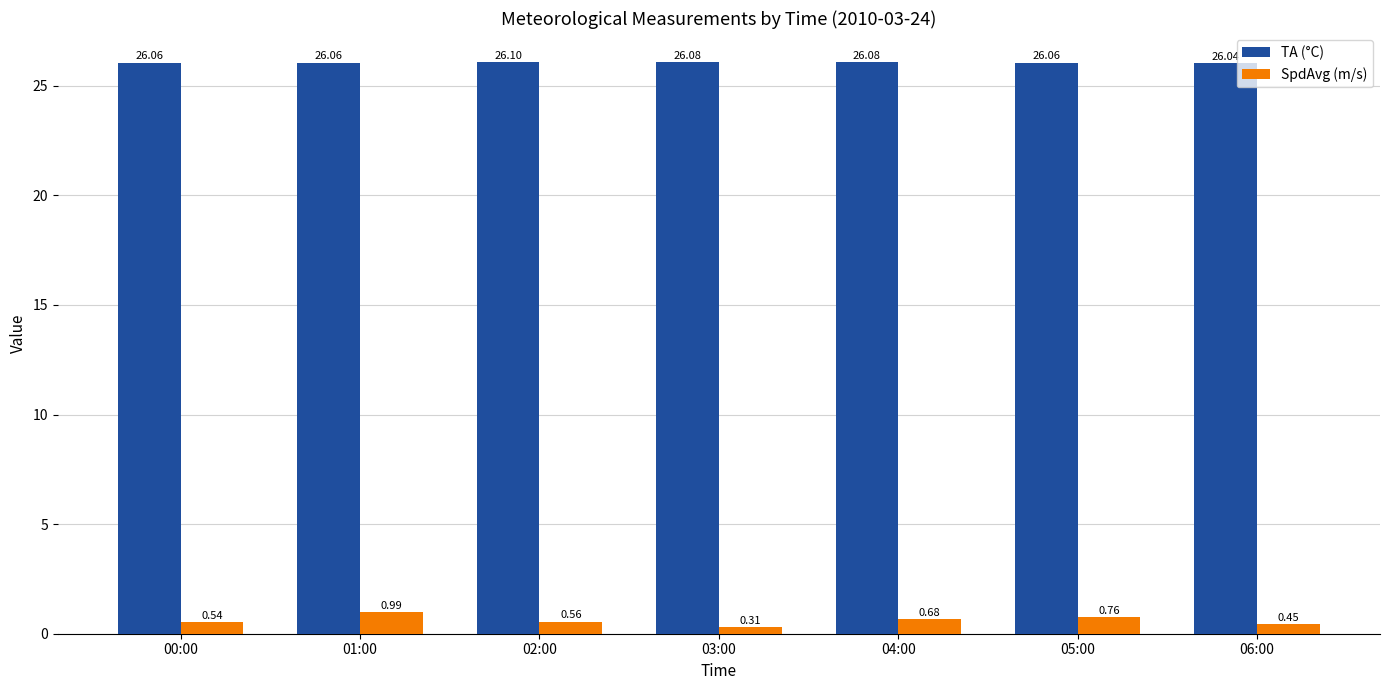

What is the average value of the TA (°C) series?

26.1